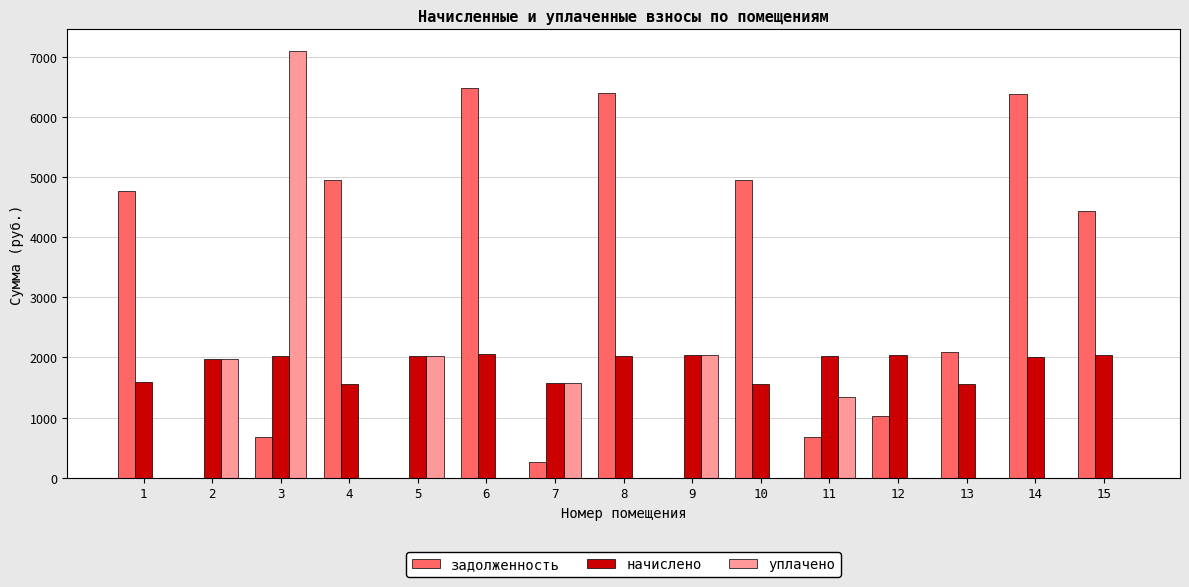

Are the bars horizontal?

No